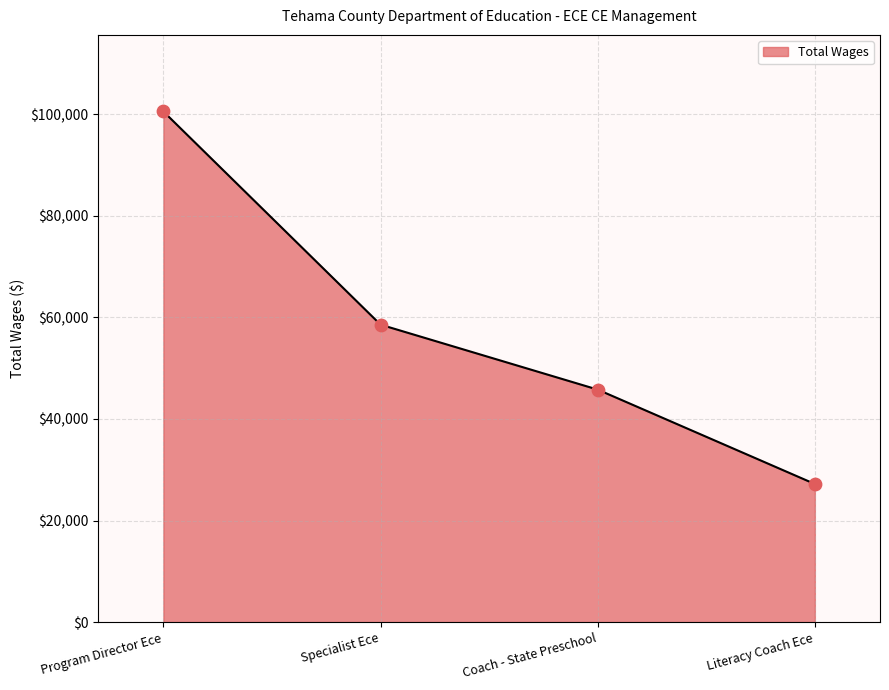

Approximately how many times larger is the value at Coach - State Preschool compared to Literacy Coach Ece?

1.7